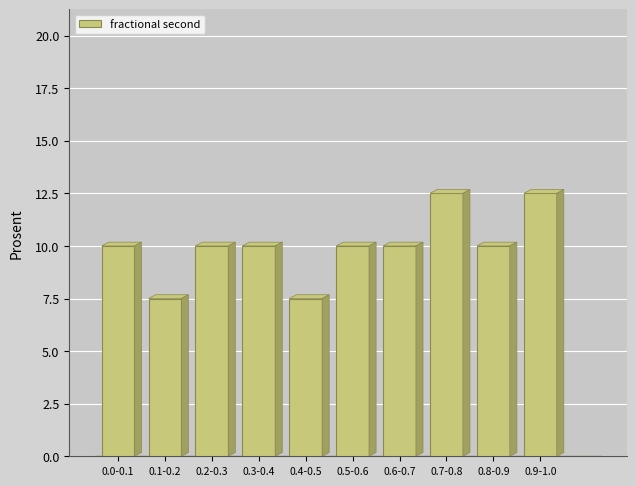

Reading left to right, list all the values displayed in this chart.

0.0-0.1=10.0	0.1-0.2=7.5	0.2-0.3=10.0	0.3-0.4=10.0	0.4-0.5=7.5	0.5-0.6=10.0	0.6-0.7=10.0	0.7-0.8=12.5	0.8-0.9=10.0	0.9-1.0=12.5